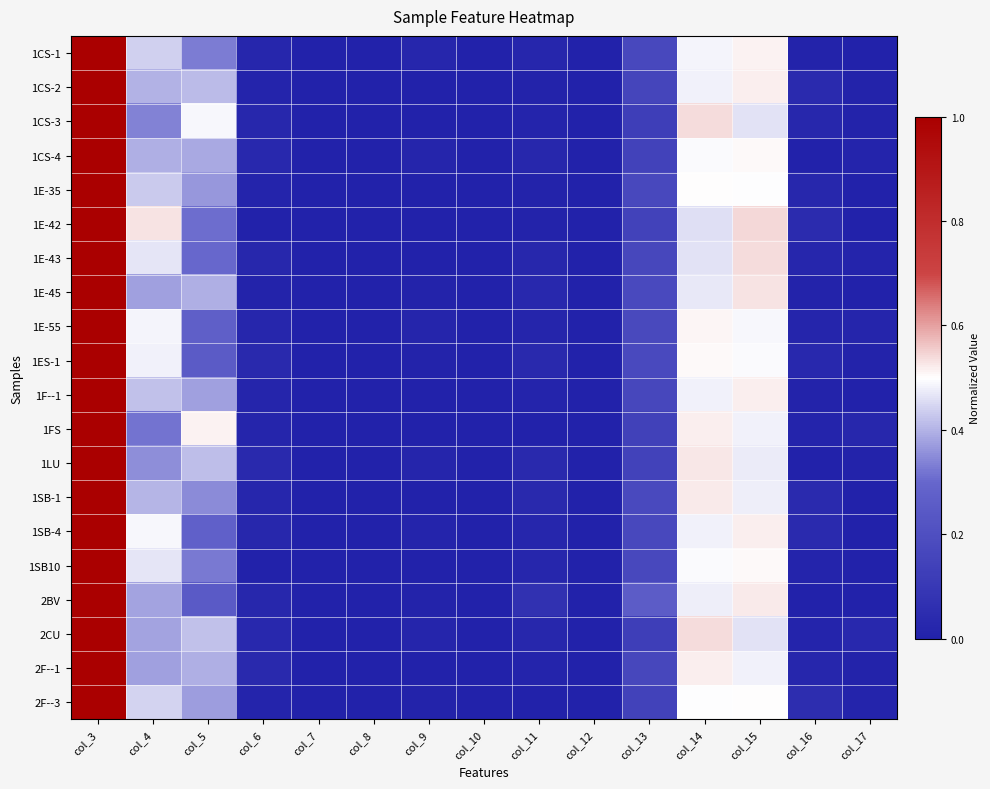

List the series in order of their peak value, highest first.

1SB-1, 2F--1, 1F--1, 1ES-1, 2F--3, 1FS, 1CS-4, 1SB-4, 1E-43, 1LU, 1E-35, 1CS-3, 1E-45, 1CS-2, 1SB10, 1E-55, 1CS-1, 1E-42, 2CU, 2BV